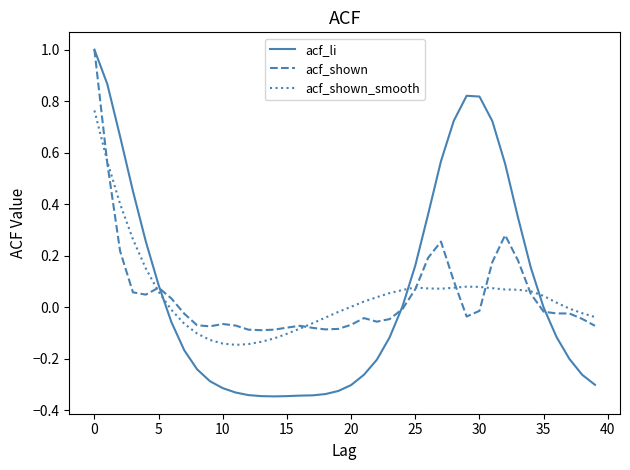

What is the greatest value displayed?

1.0